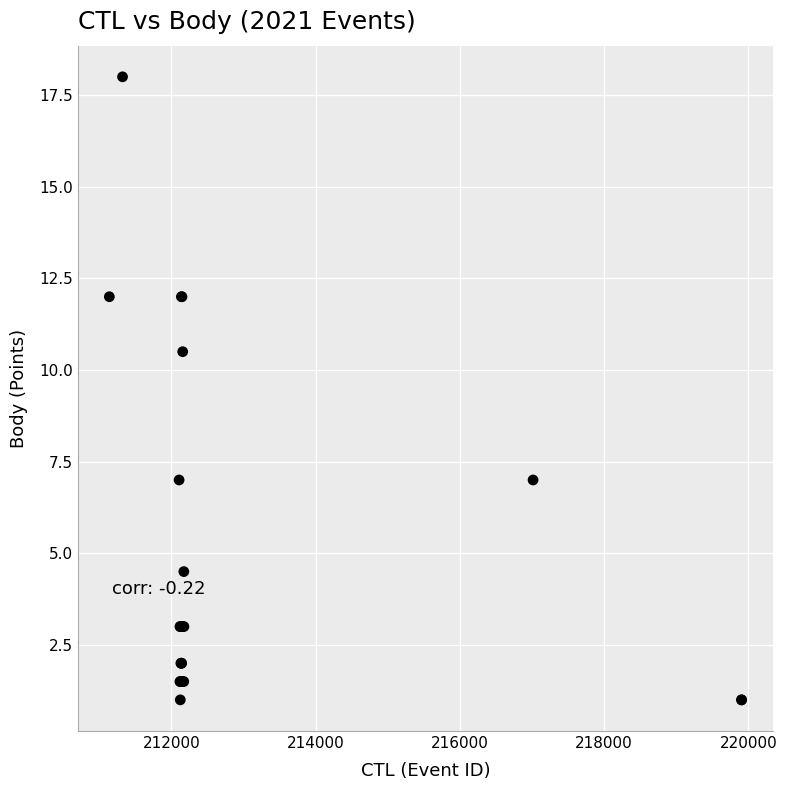

What Y value in the scatter plot is closest to 9?

10.5